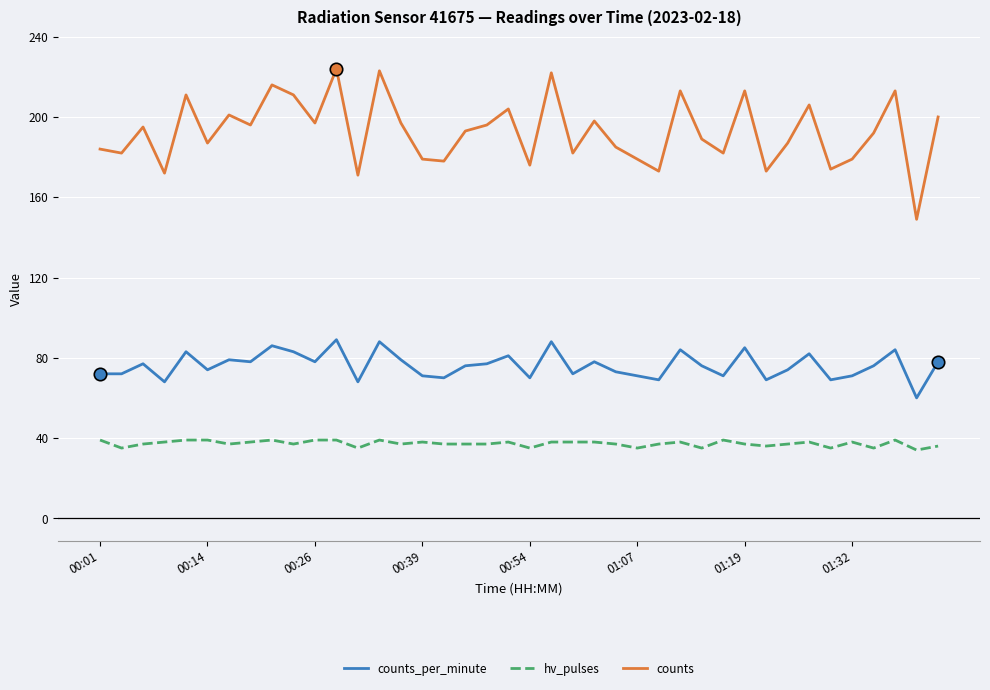

Which series has the largest total across all categories?

counts